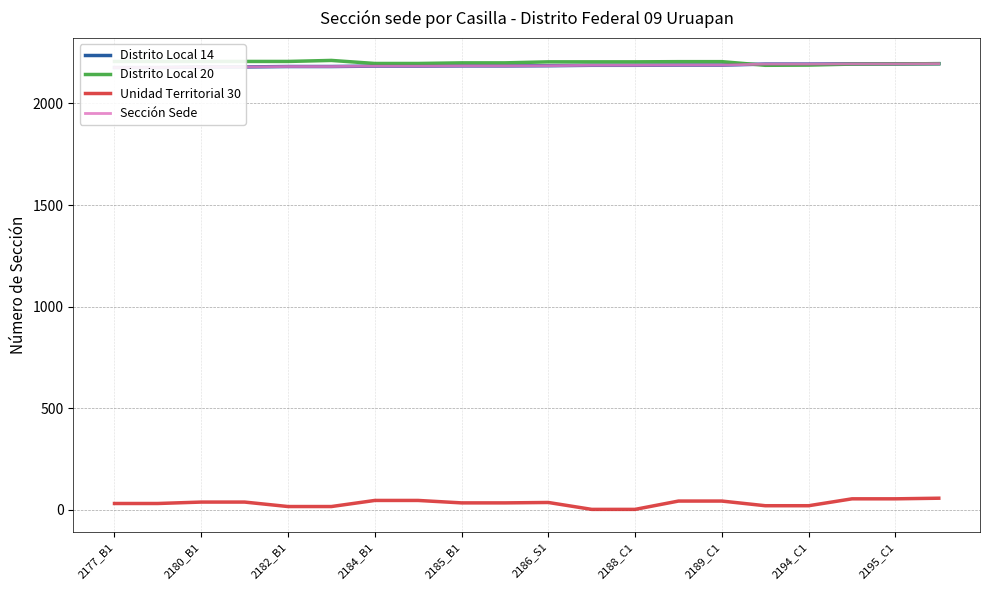

What is the highest value of the Unidad Territorial 30 series?

56